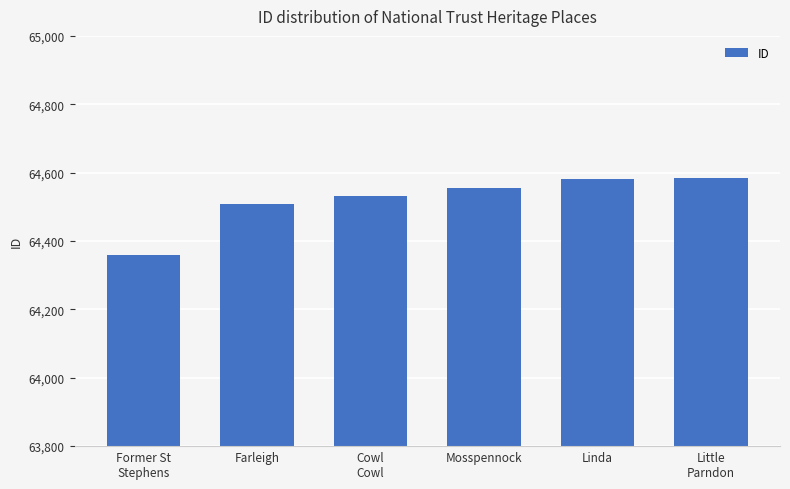

What is the greatest value displayed?

64583